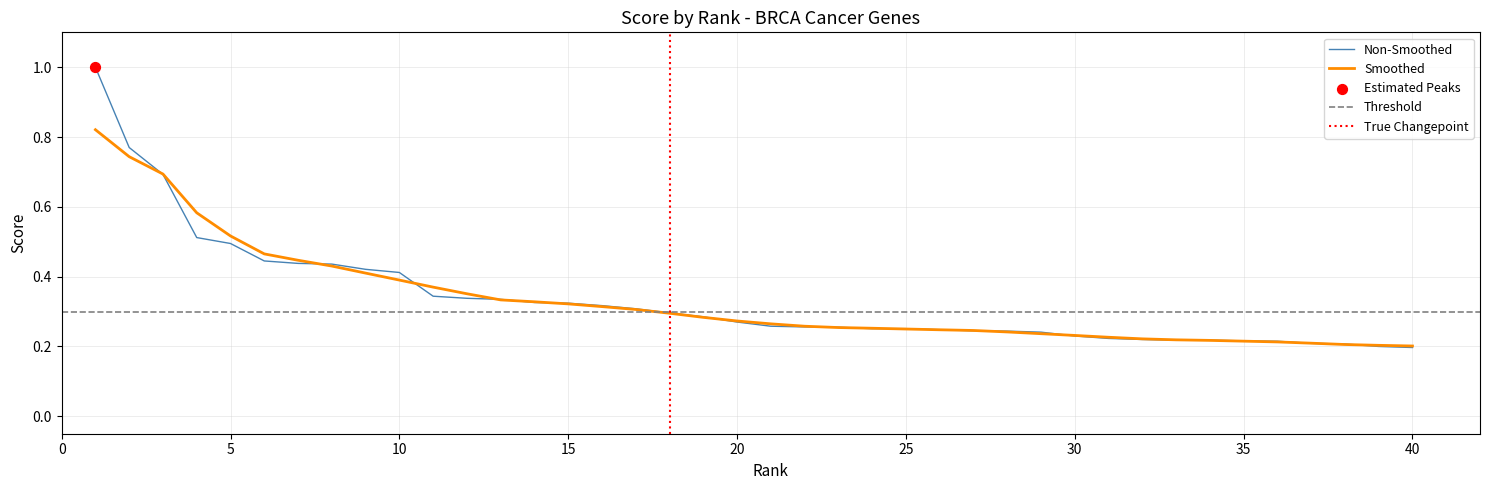

Between 34 and 29, which is larger?

29